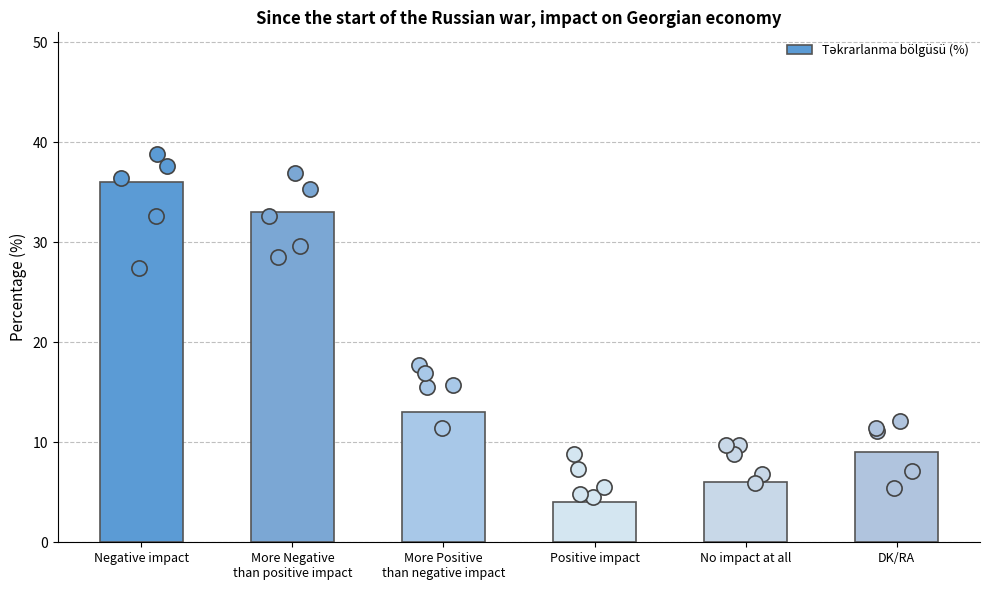

What is the change in value from More Positive
than negative impact to Positive impact?

-9